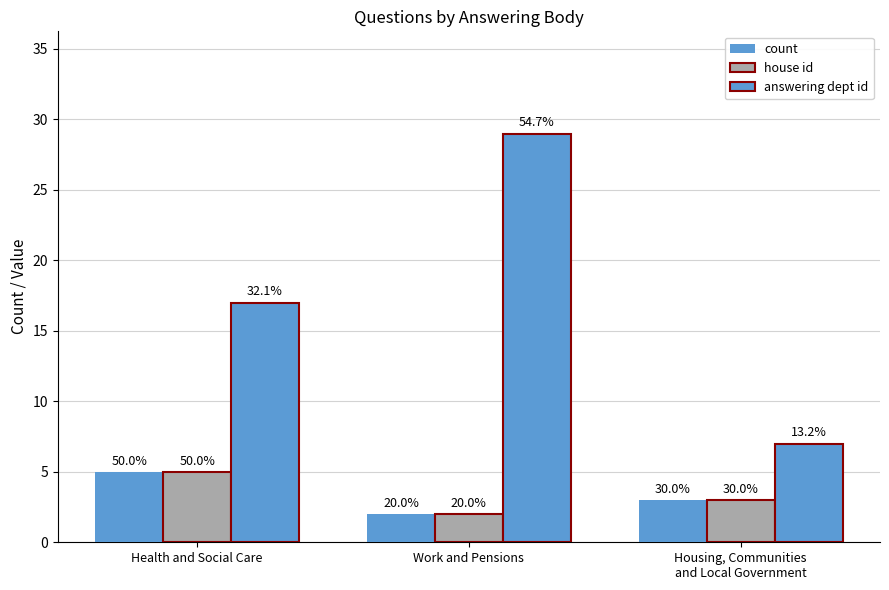

Rank the series at Housing, Communities
and Local Government from lowest to highest value.

count, house id, answering dept id